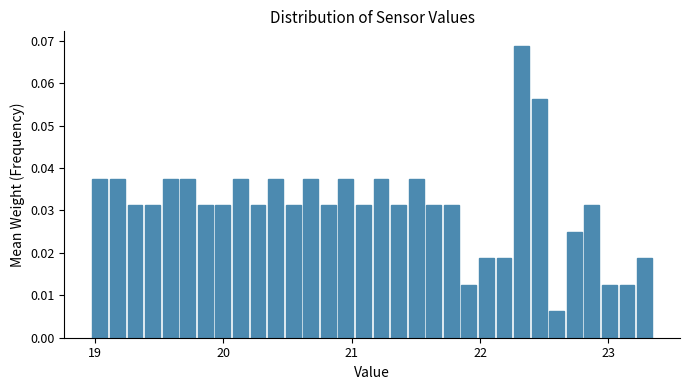

Read against the x-axis, roughly where is the centre of the tallest bar?

22.3